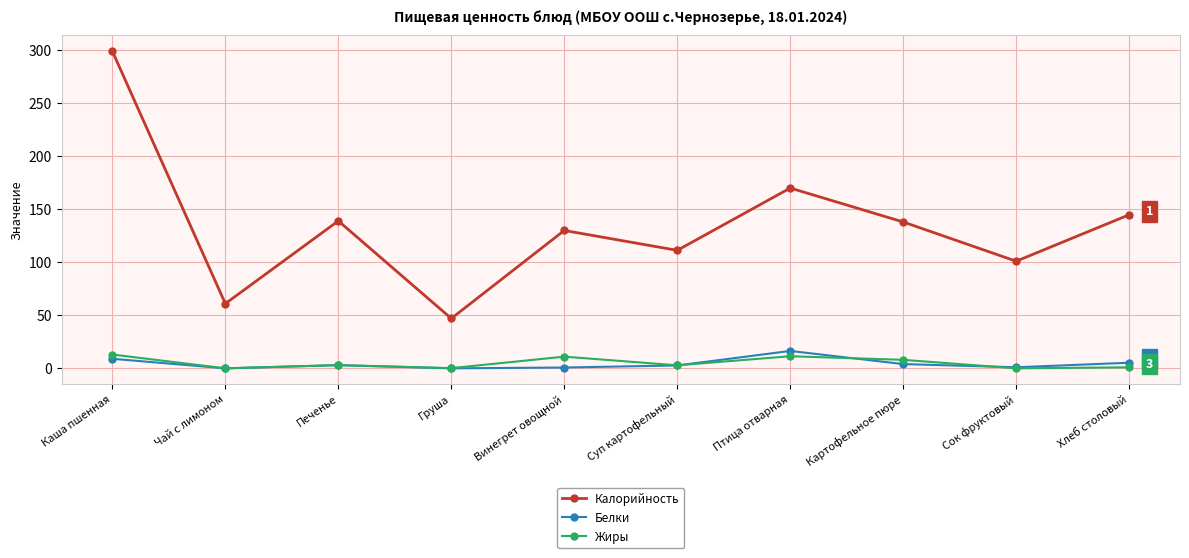

Which series has the largest total across all categories?

Калорийность